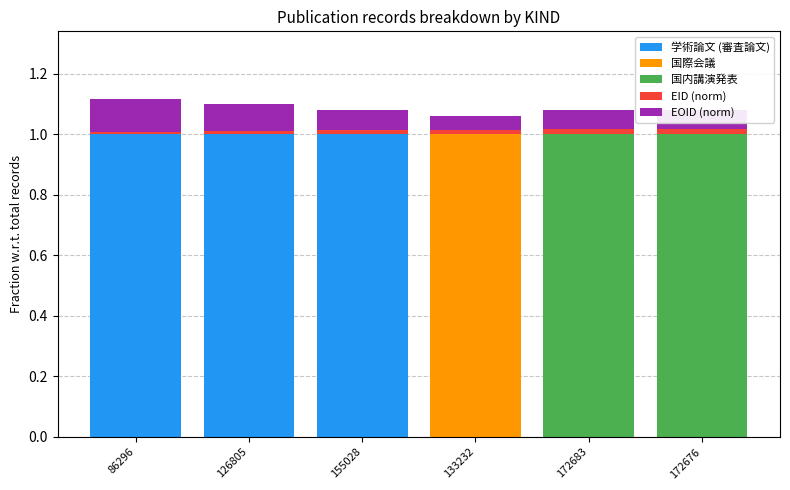

What is the highest value of the 学術論文 (審査論文) series?

1.0